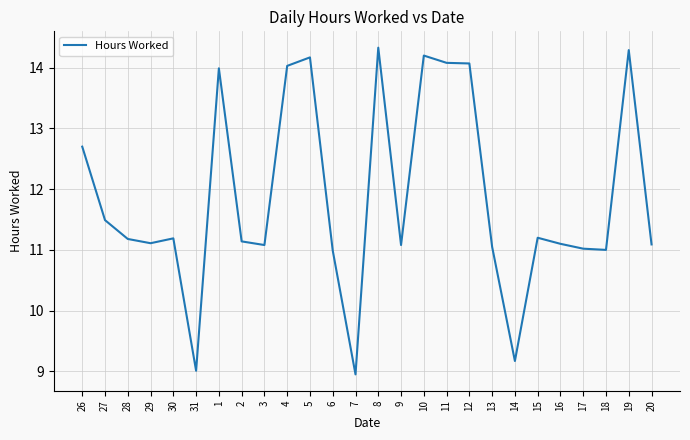

What is the ratio of the value at 9 to the value at 6?

1.0